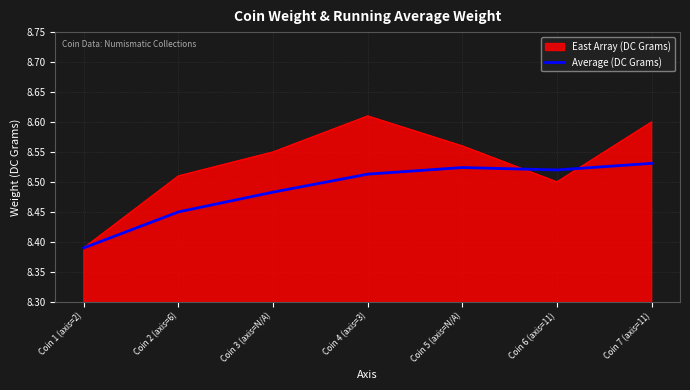

What position from the right is Coin 2 (axis=6)?

6